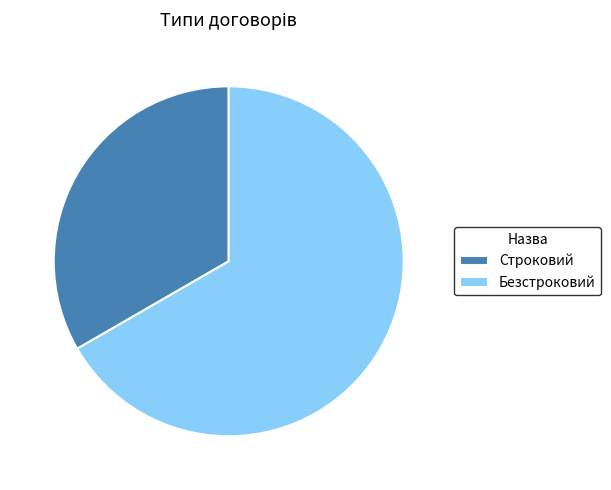

Is there any slice that represents more than half of the pie?

Yes